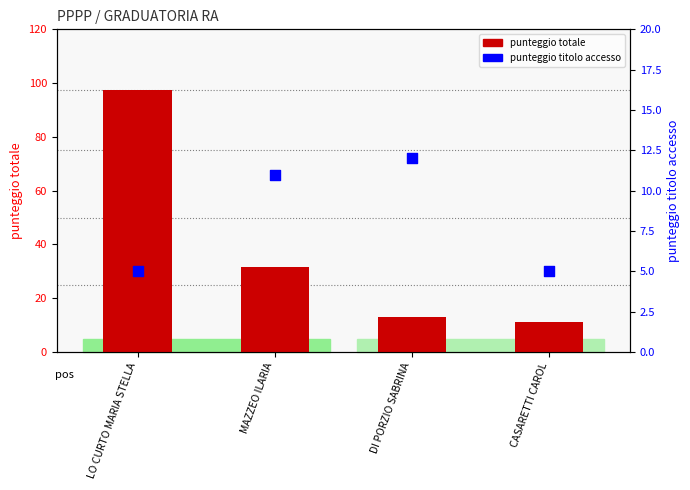

What are all the series names shown in the legend?

punteggio totale, punteggio titolo accesso